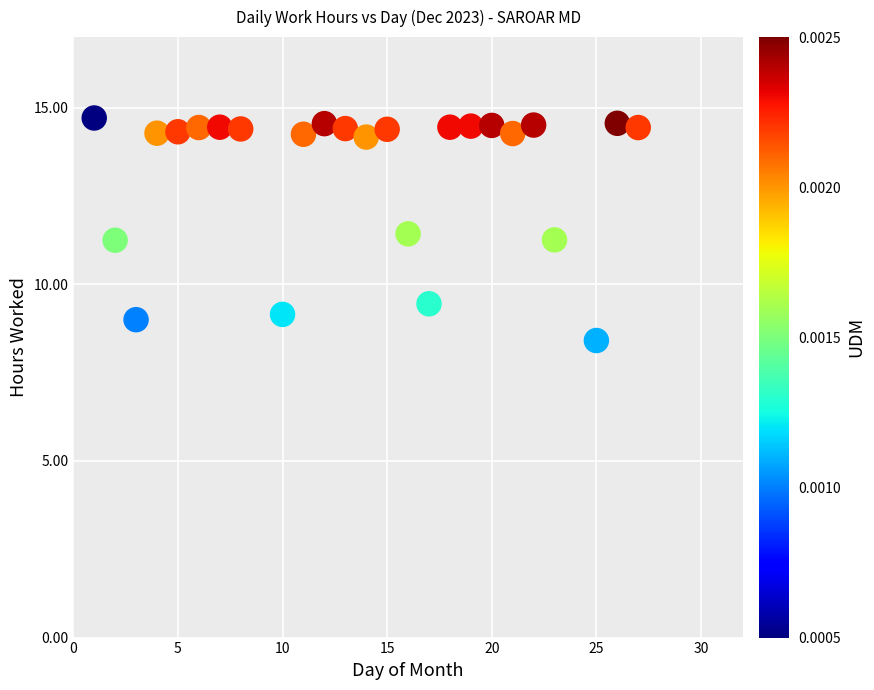

What is the range of Y values (max minus min)?

6.3